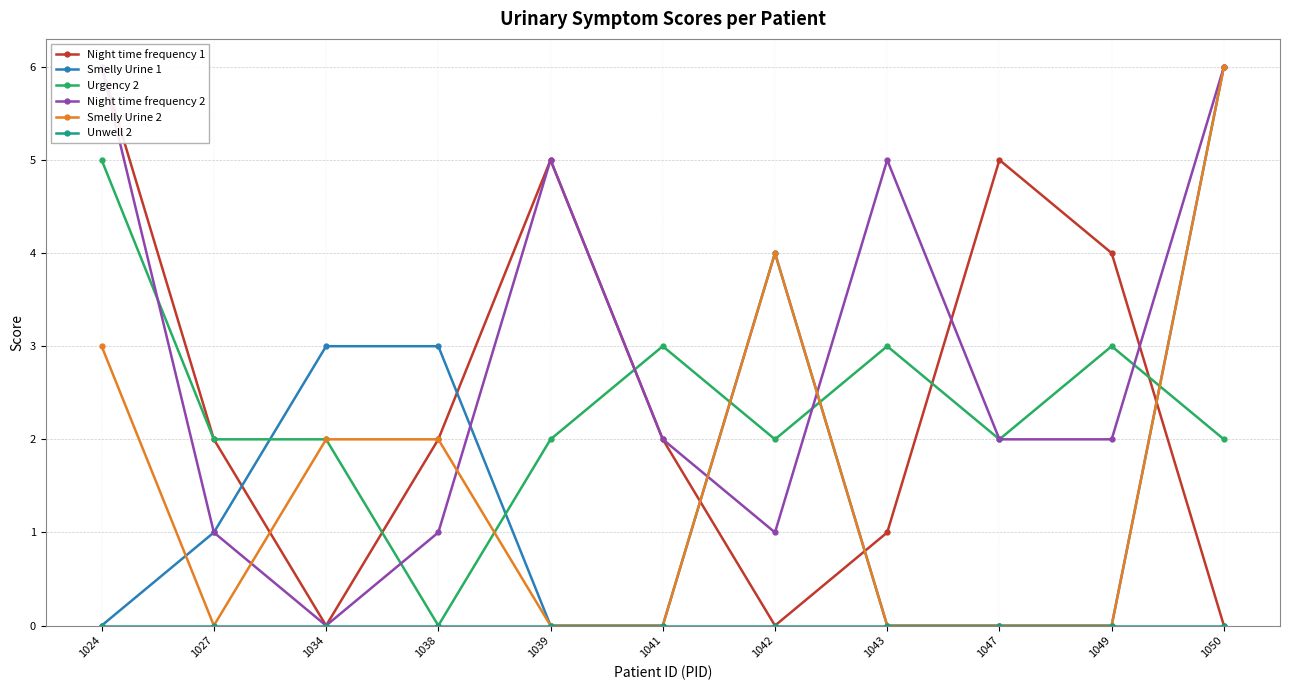

At how many categories does at least one series exceed 1?

11